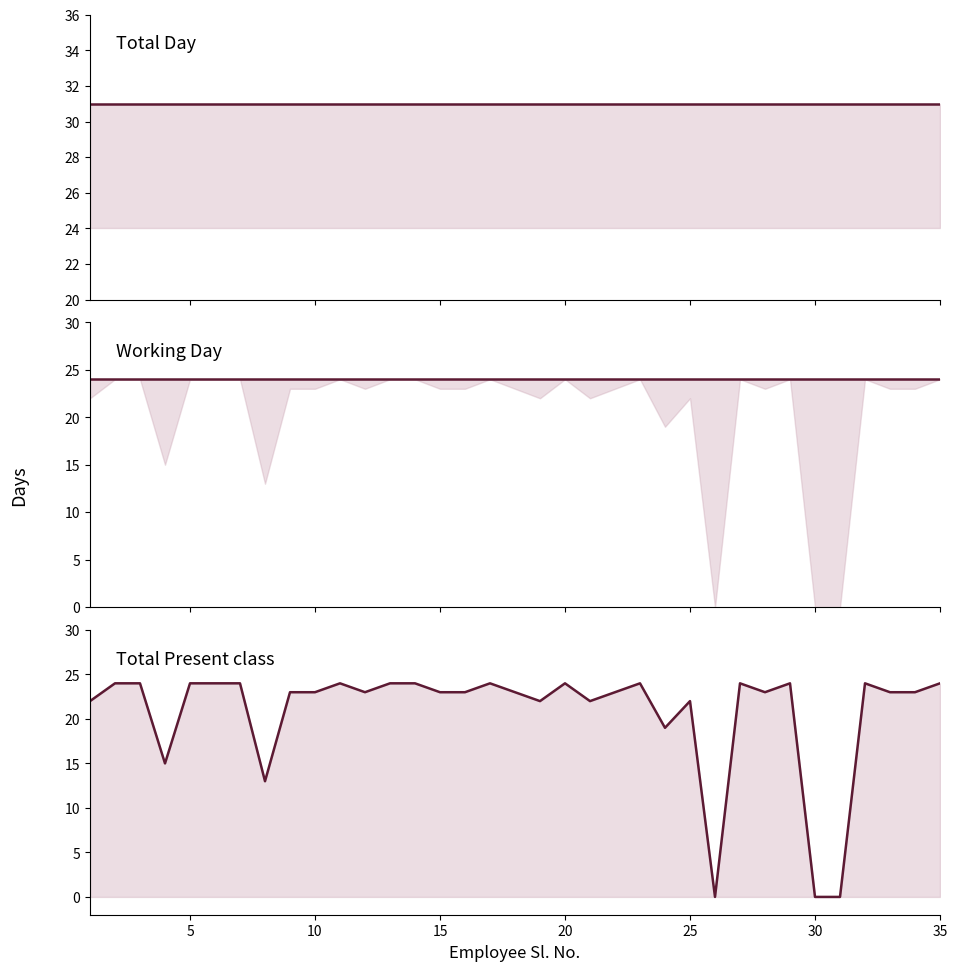

At which label does Total Present class reach its peak?

5